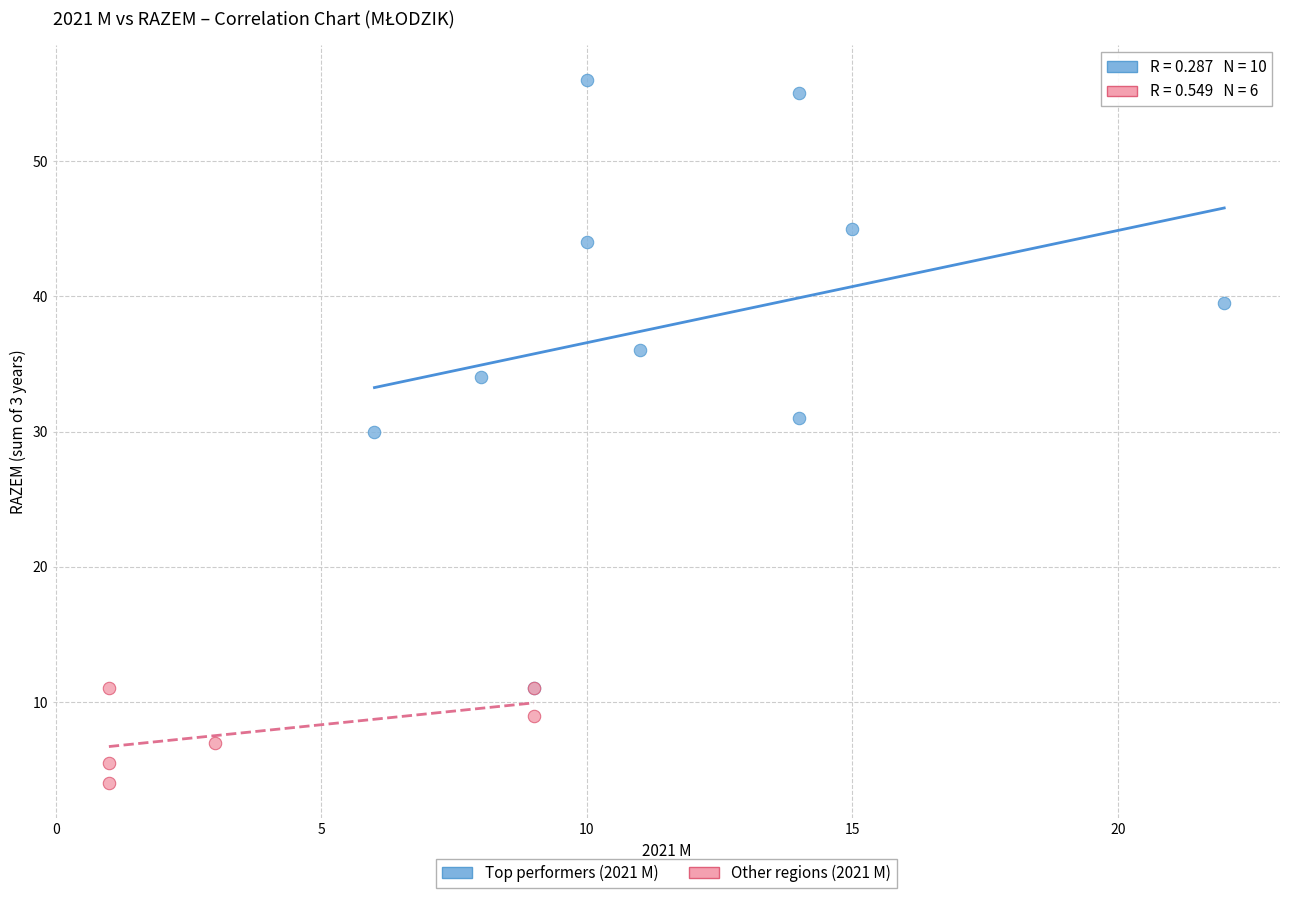

Which series contains the lowest Y value?

Other regions (2021 M)